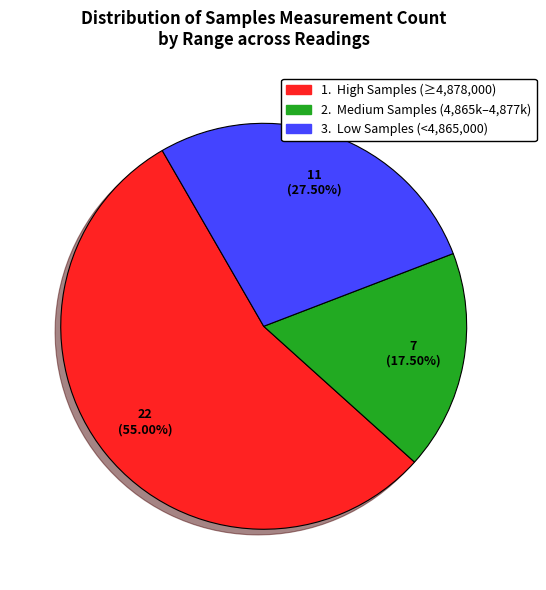

Count the number of slices in the pie.

3